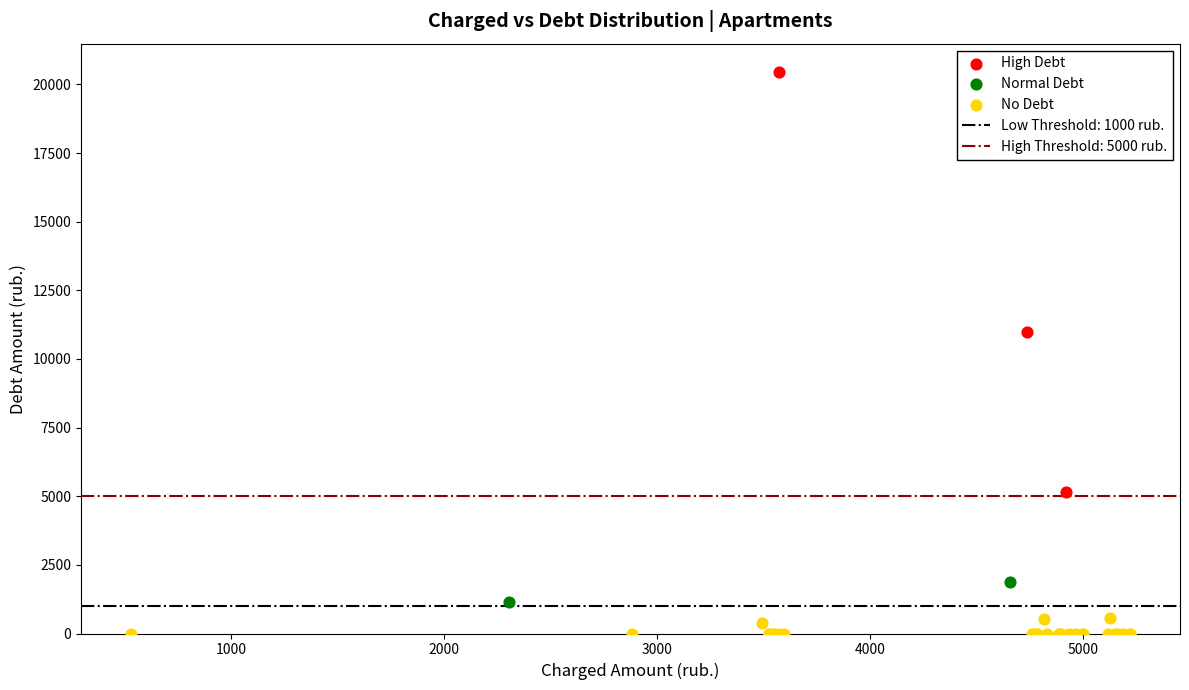

Which series has the largest Y range (max minus min)?

High Debt